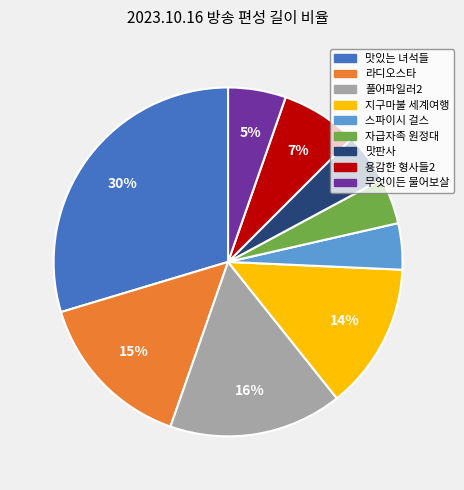

Is there a majority slice in this chart?

No